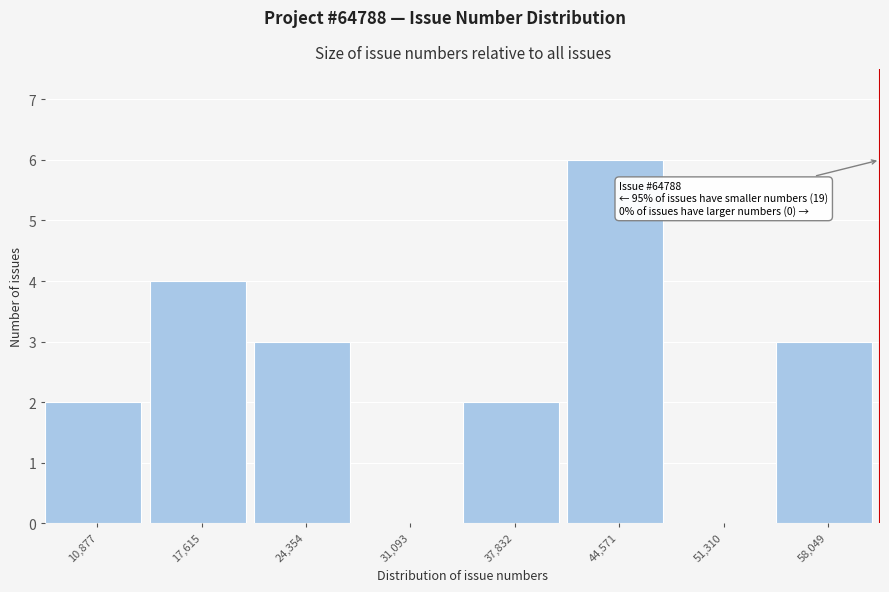

Reading left to right, transcribe all the data shown in this chart.

10,877=2	17,615=4	24,354=3	31,093=0	37,832=2	44,571=6	51,310=0	58,049=3